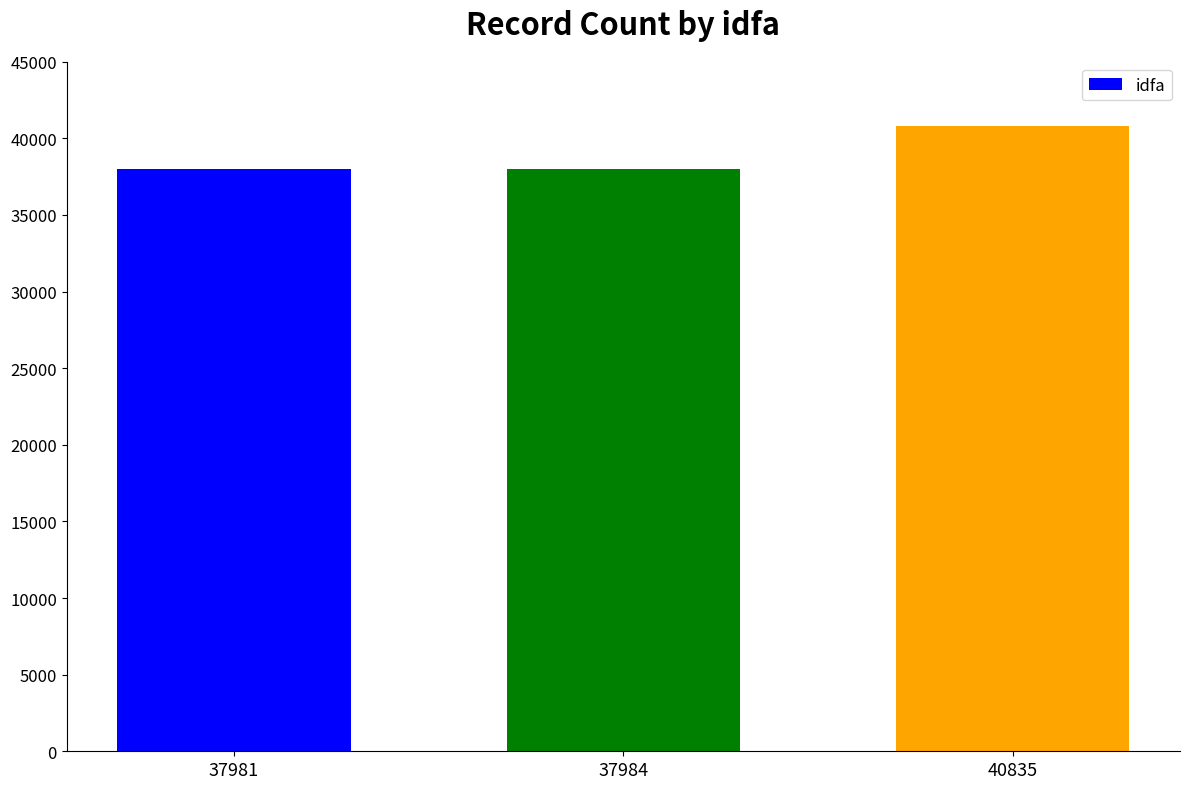

What is the sum of all values?

116800